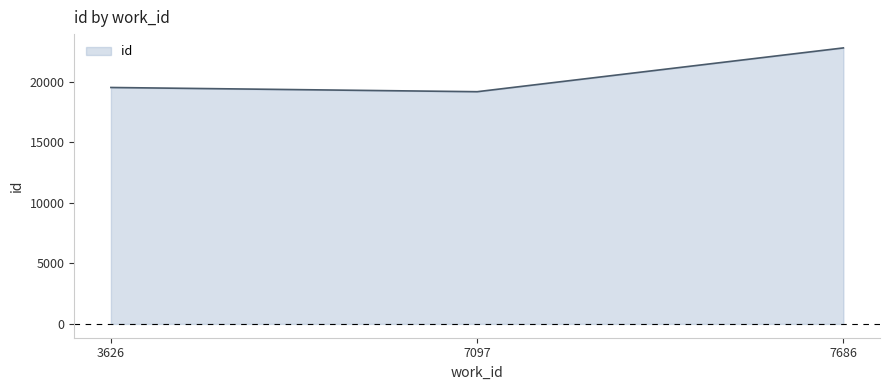

What value does the data have at 7686?

22816